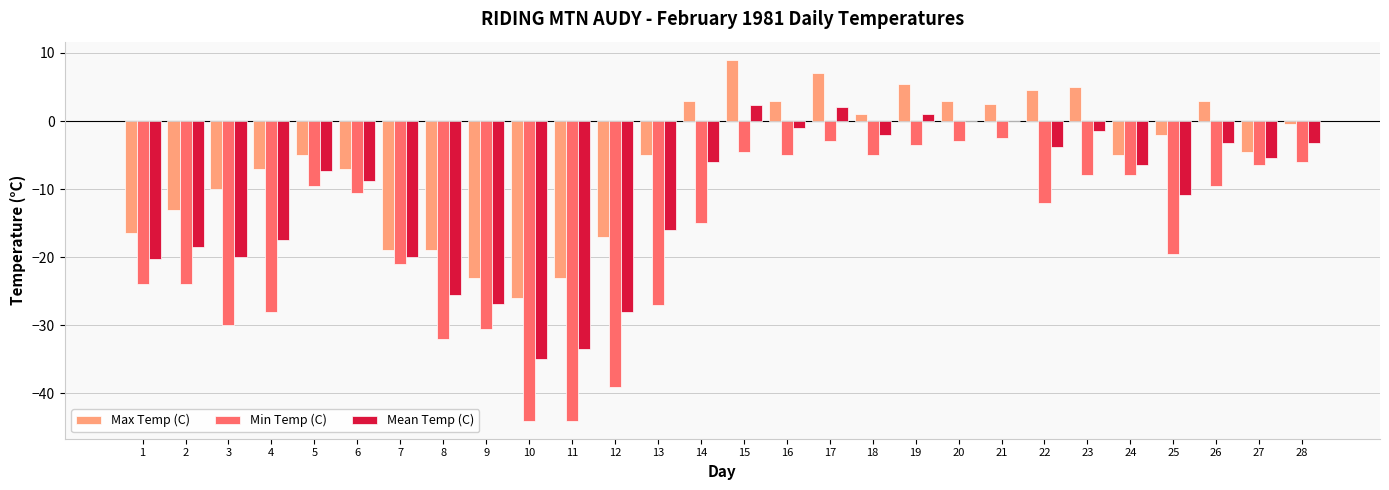

Which series has the widest spread of values?

Min Temp (C)